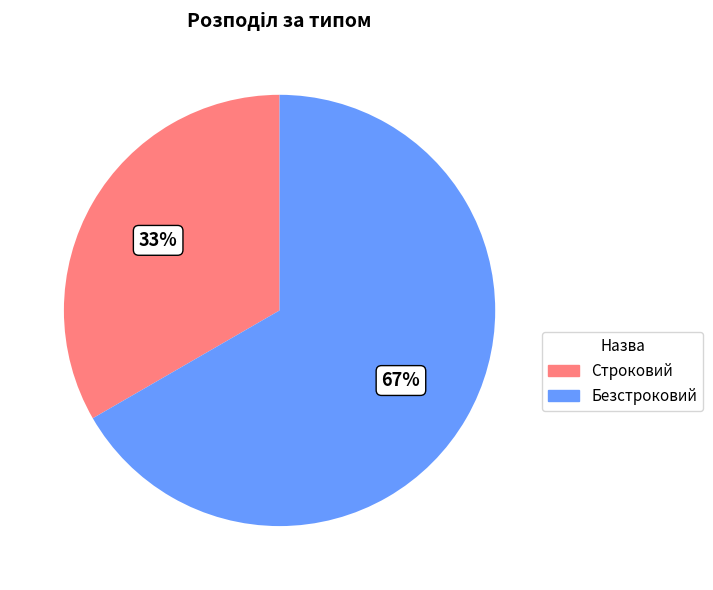

Between Строковий and Безстроковий, which is larger?

Безстроковий